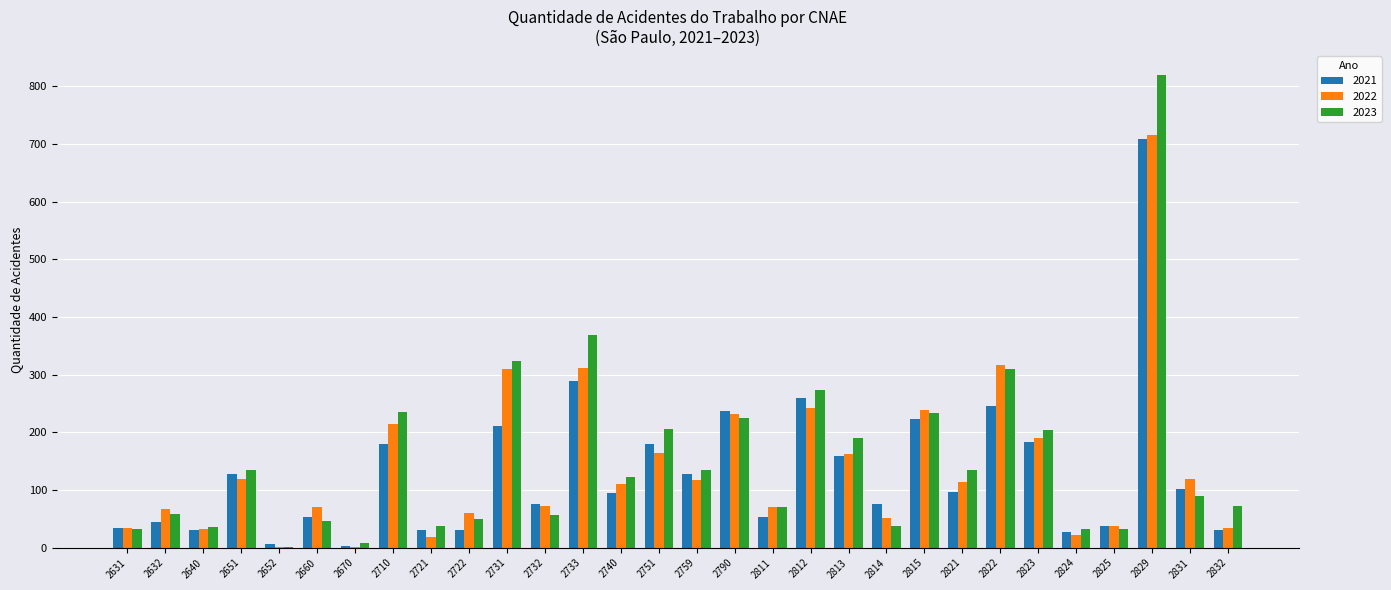

The value of 2022 at 2822 is 317. True or false?

True